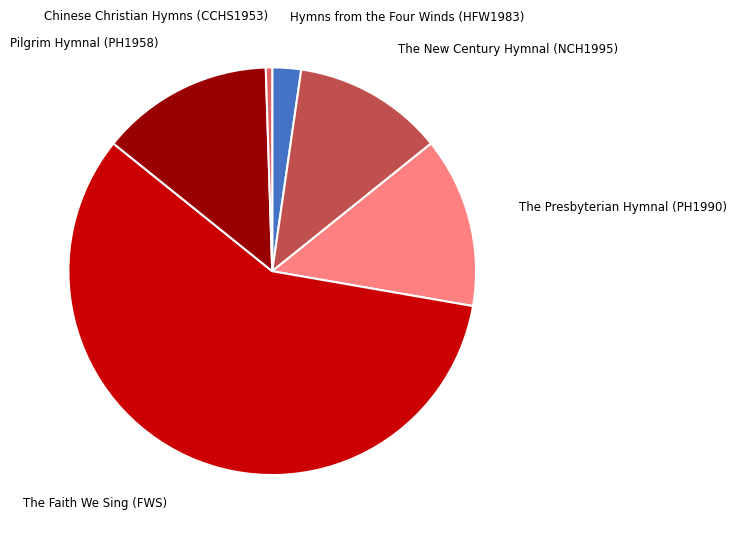

Does any single category account for the majority?

Yes